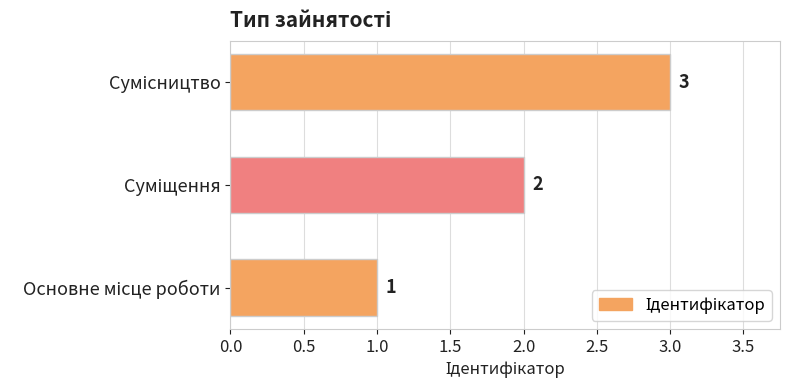

How many values are between 1 and 3?

3